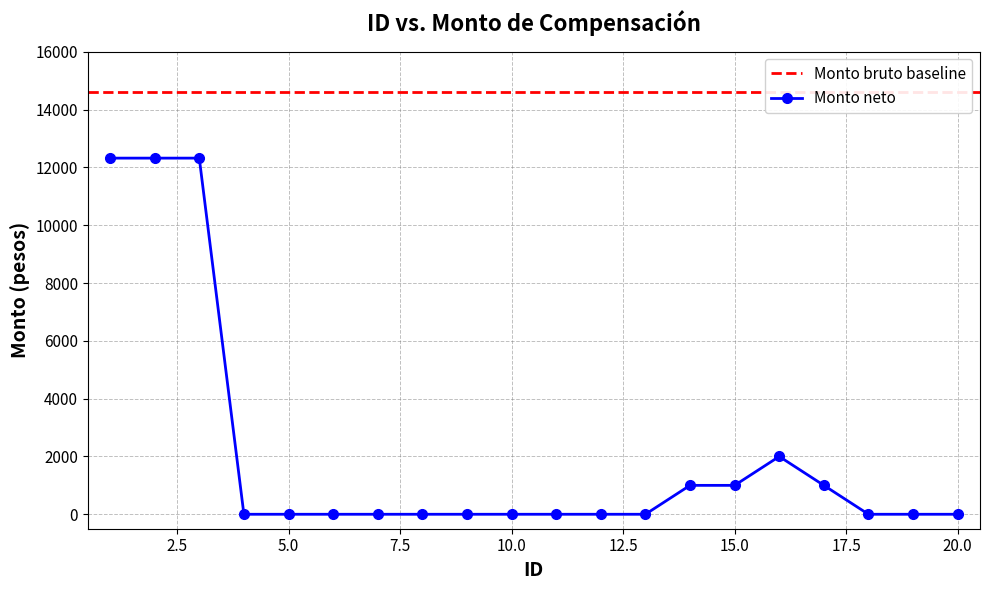

What is the value of the 16th point from the left?

2000.0